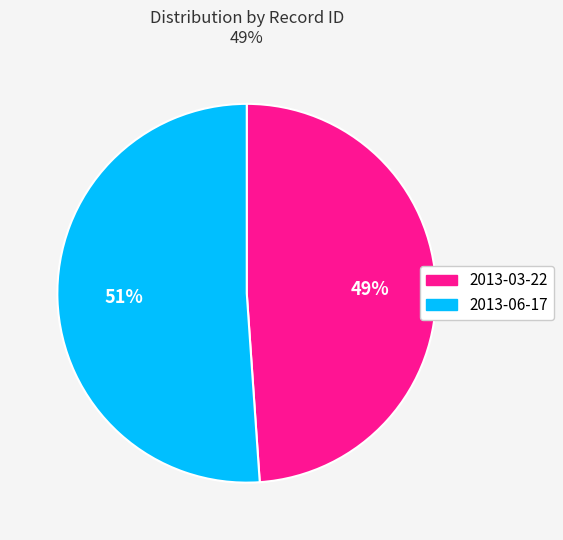

Combined, do 2013-06-17 and 2013-03-22 account for over 50%?

Yes